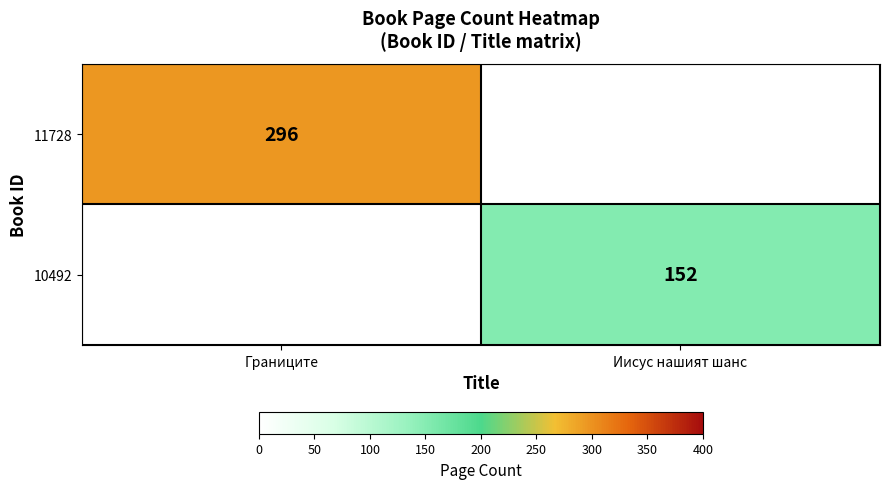

What is the spread (max minus min) of values at Границите?

296